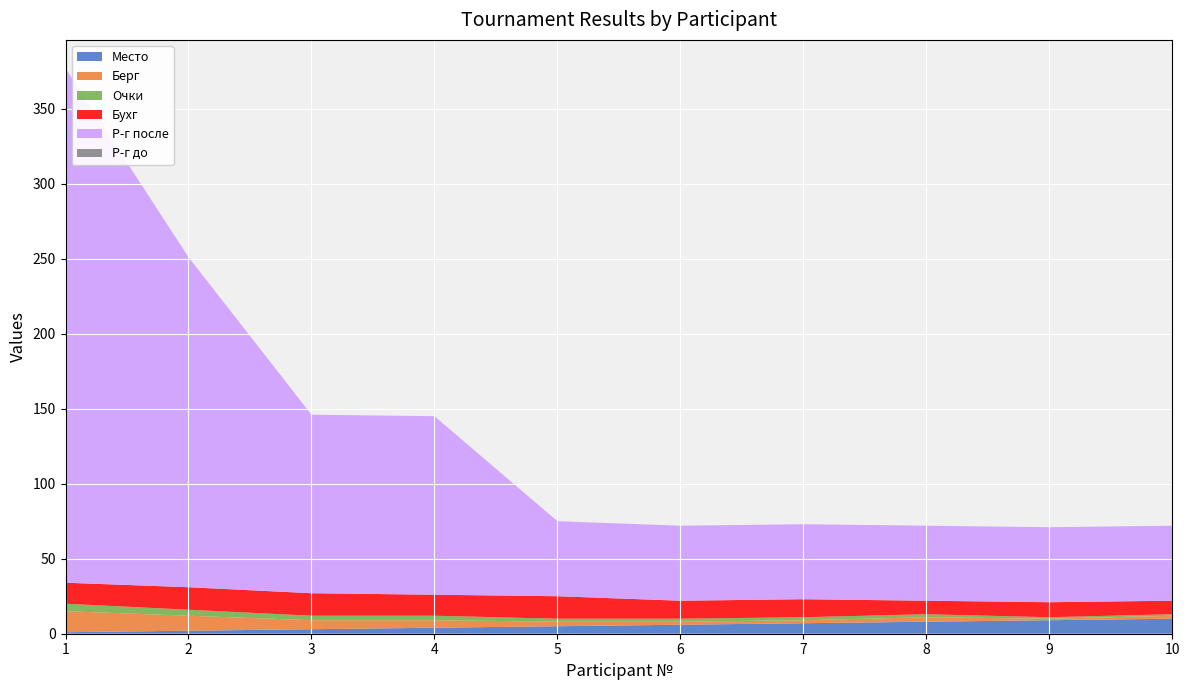

Reading right to left, list all the values displayed in this chart.

Место: 10	9	8	7	6	5	4	3	2	1
Берг: 2	1	3	2	2	3	5	6	10	14
Очки: 1	1	2	2	2	2	3	3	4	5
Бухг: 9	10	9	12	12	15	14	15	15	14
Р-г после: 50	50	50	50	50	50	119	119	220	343
Р-г до: 0	0	0	0	0	0	0	0	0	0